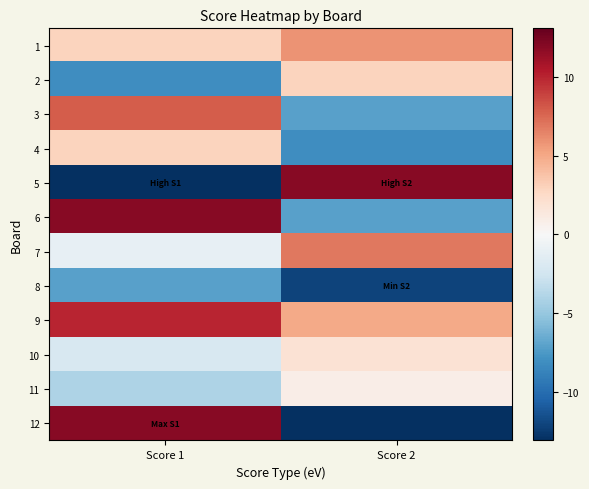

What is the spread (max minus min) of values at Score 2?

25.0